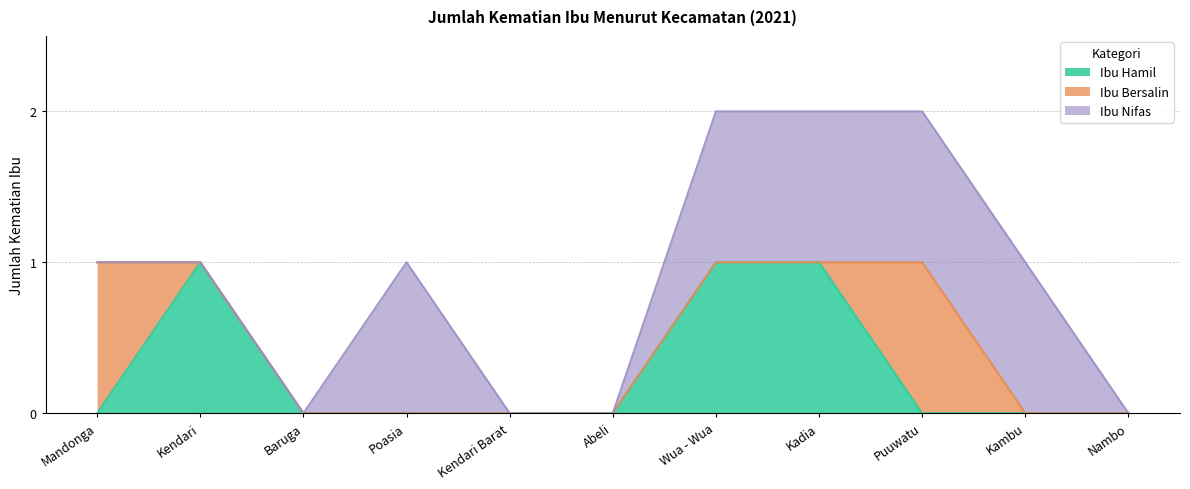

Where is Ibu Nifas nearest to the value 0?

Mandonga